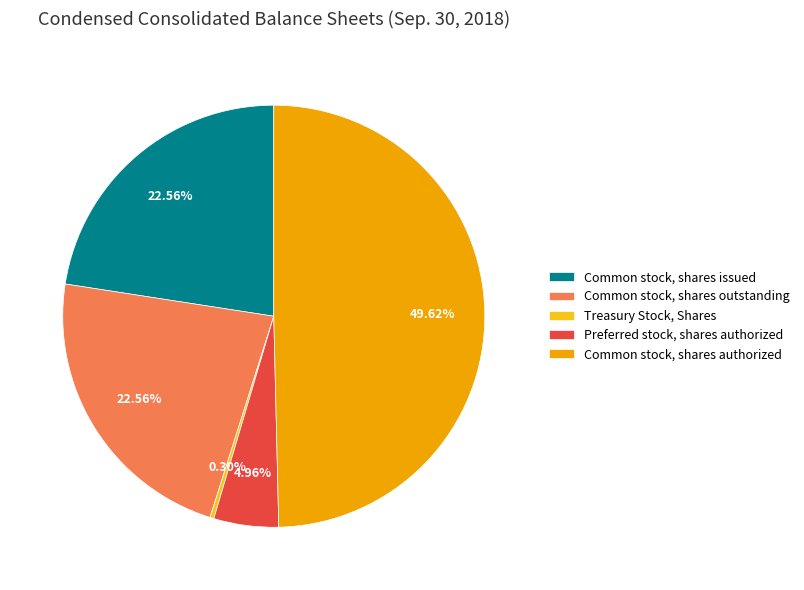

Which has a higher value, Common stock, shares outstanding or Preferred stock, shares authorized?

Common stock, shares outstanding